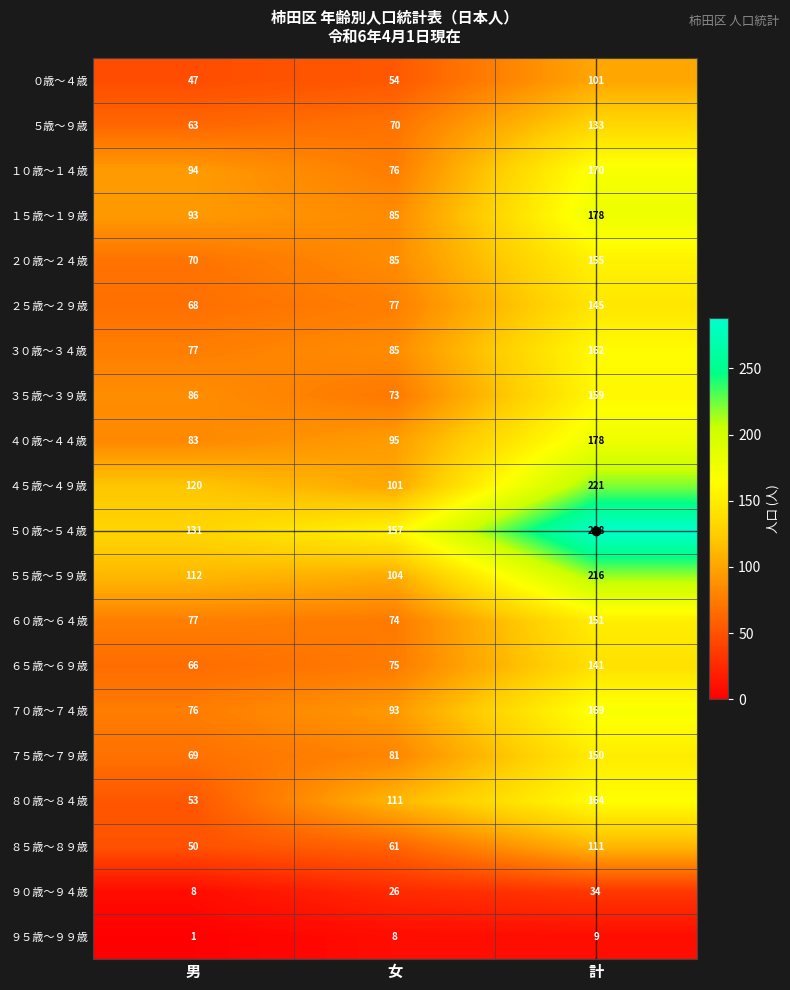

At which label does ７０歳～７４歳 reach its peak?

計